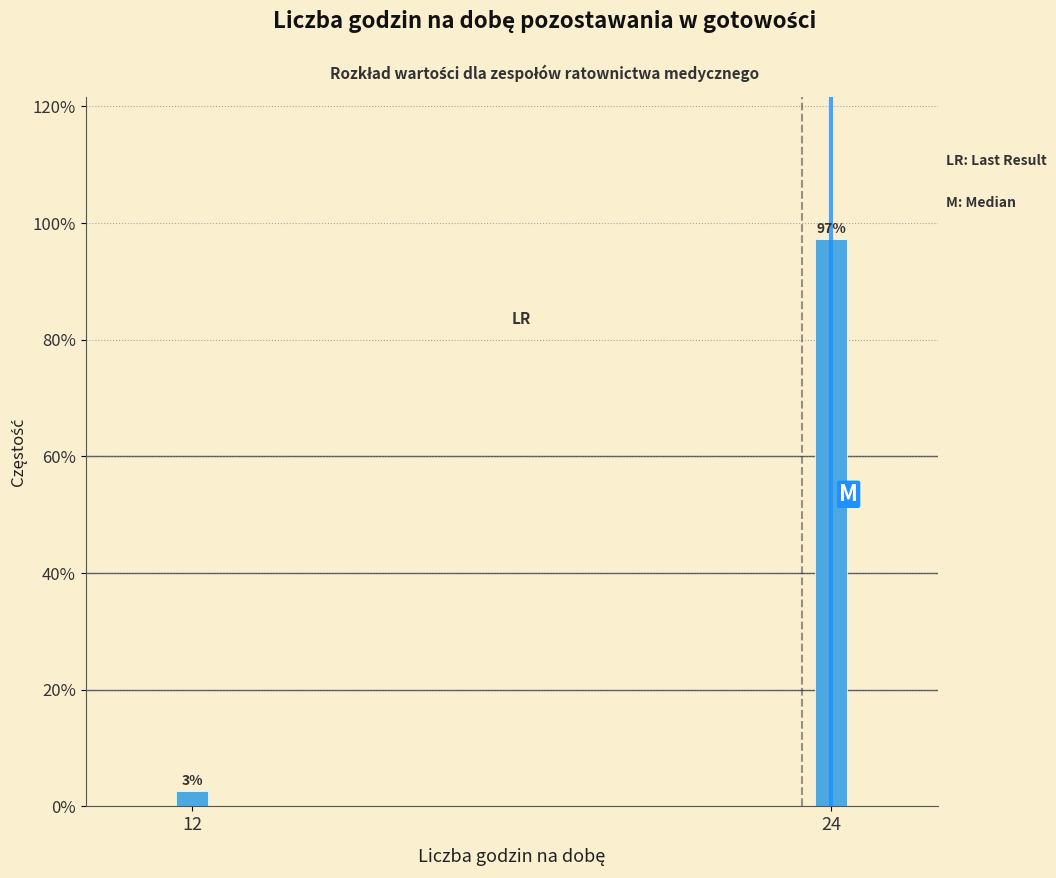

List the labels in order of value, largest first.

24, 12